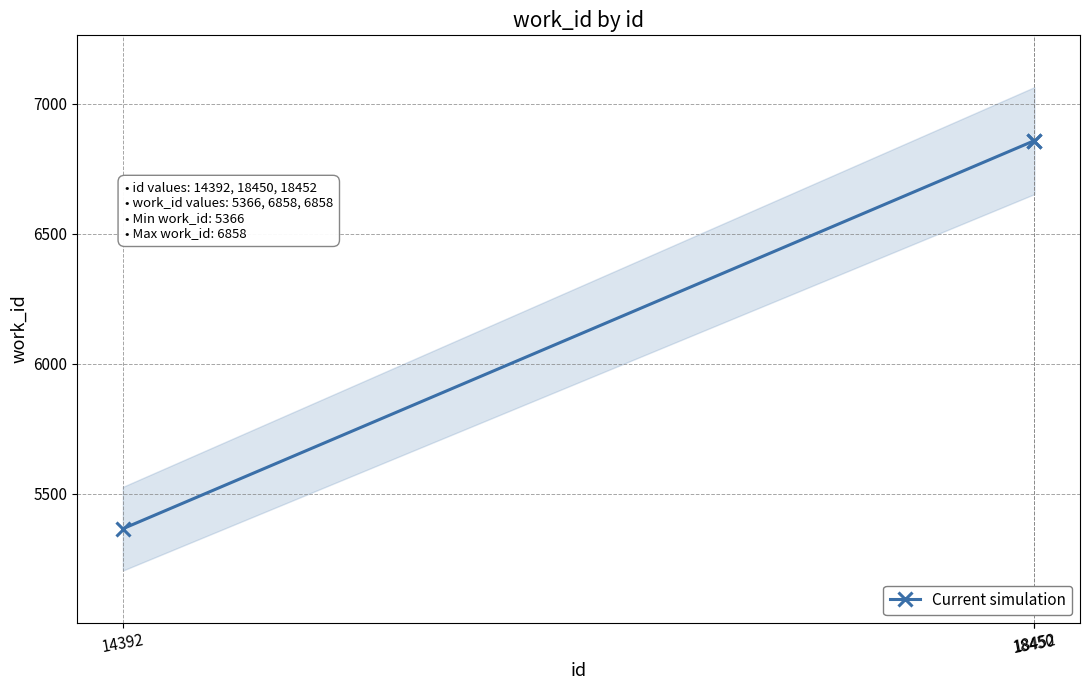

How many values are below 6858?

1